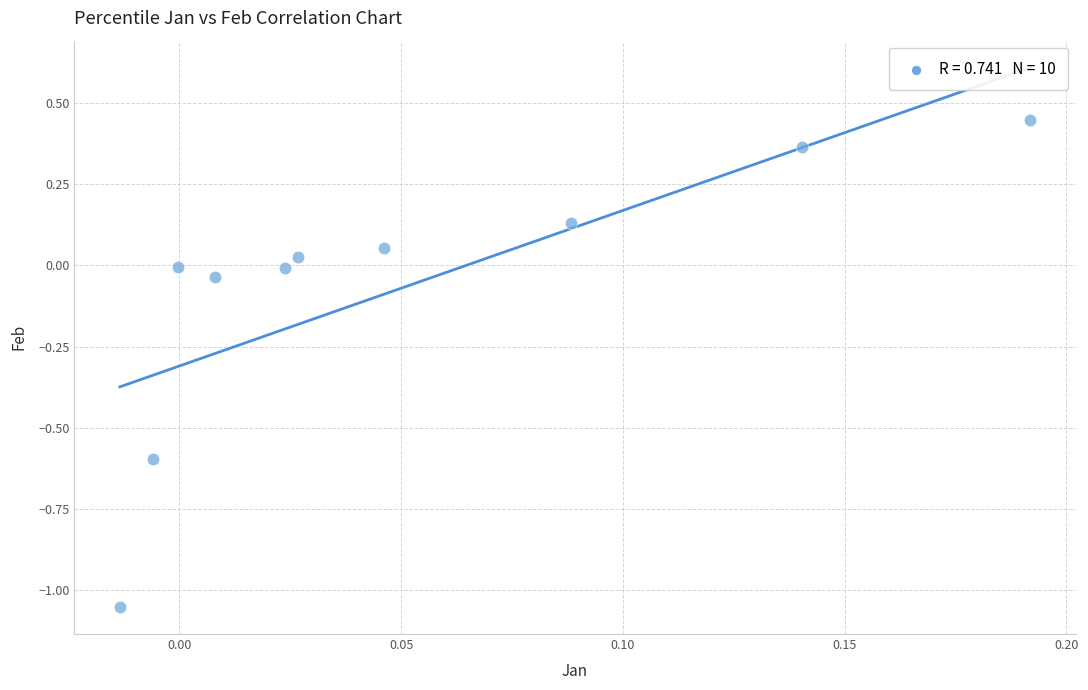

What is the range of Y values (max minus min)?

1.5